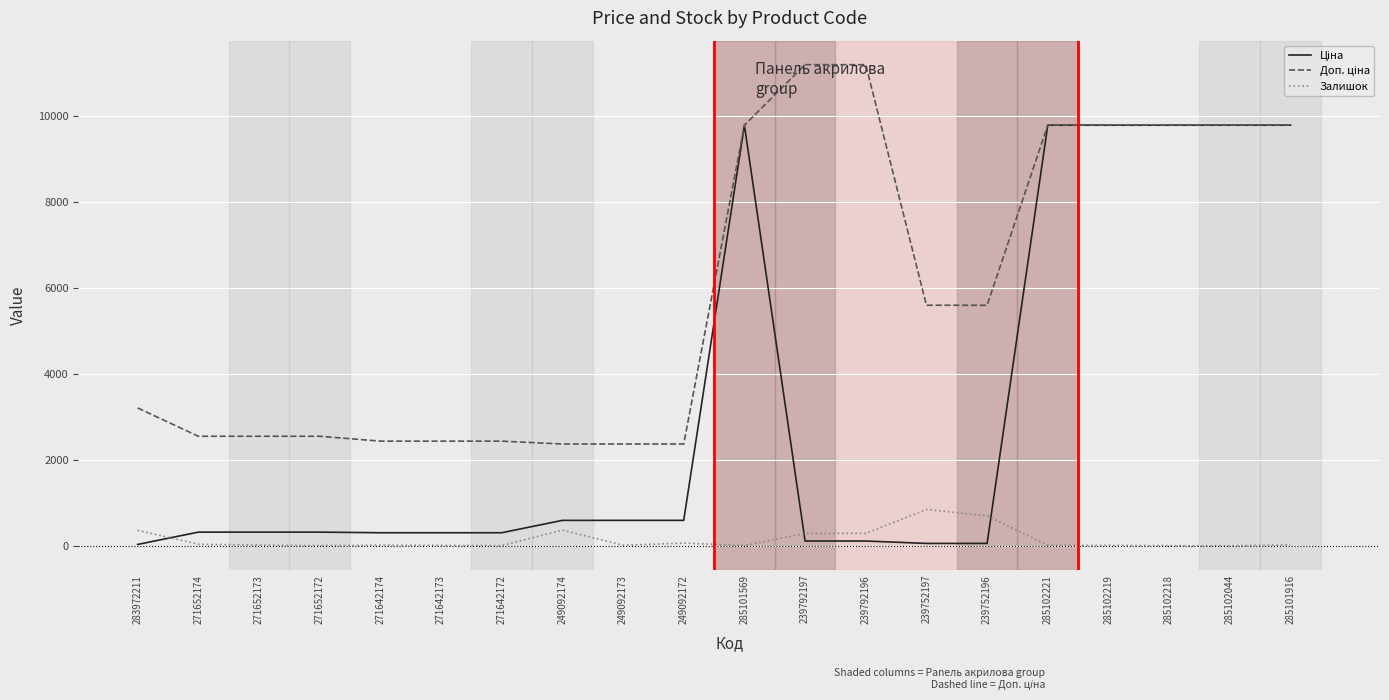

True or false: Залишок has a value of 365.0 at 249092174.

True